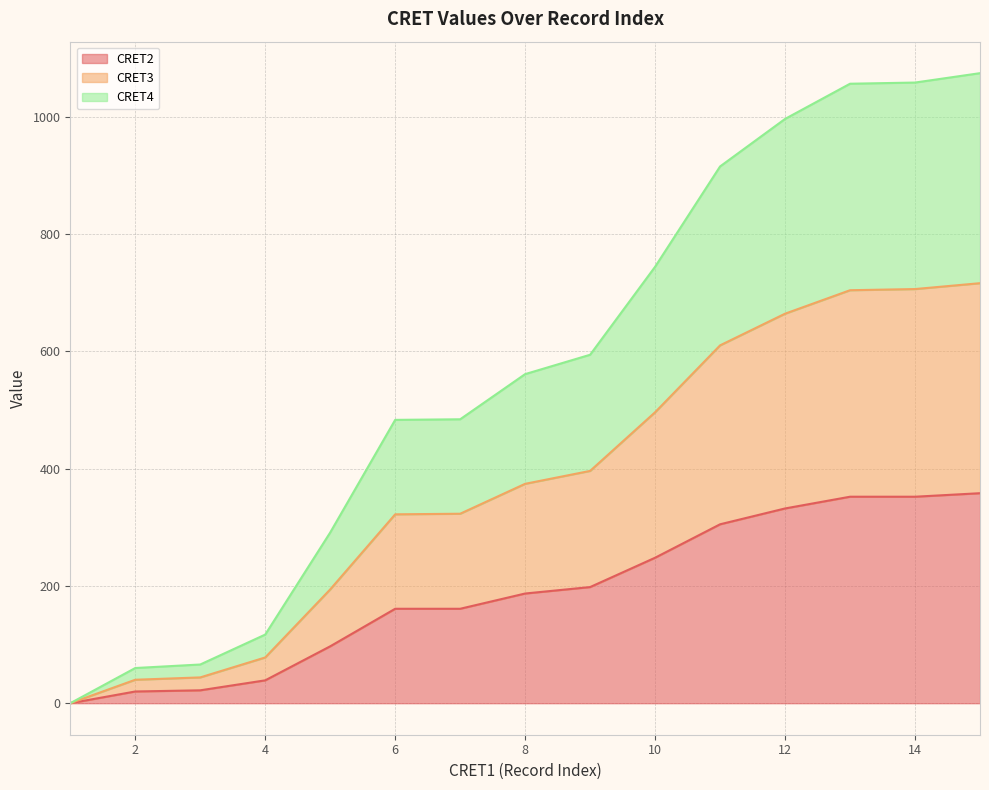

Which has a higher value, 5 or 10?

10